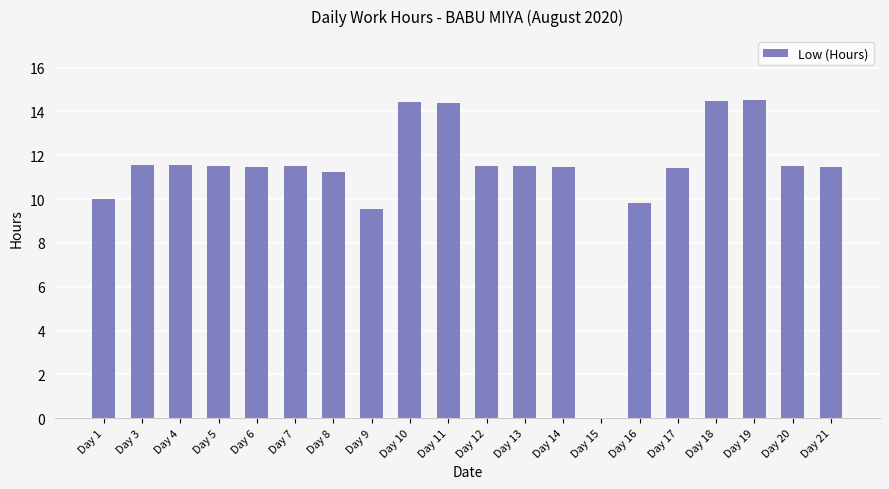

The chart shows a value of 9.1 at Day 19. True or false?

False